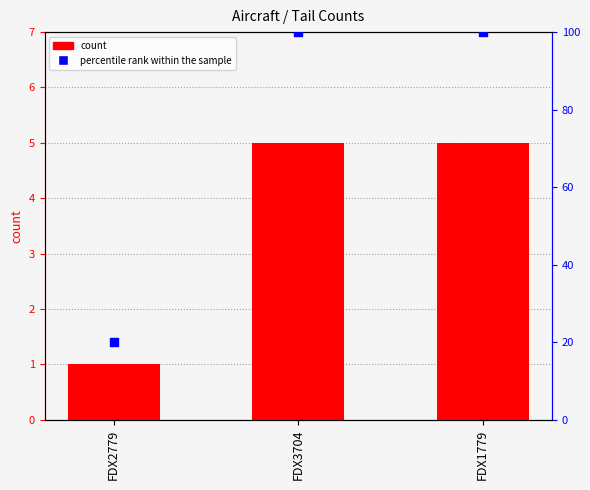

Which series has the widest spread of Y values?

percentile rank within the sample